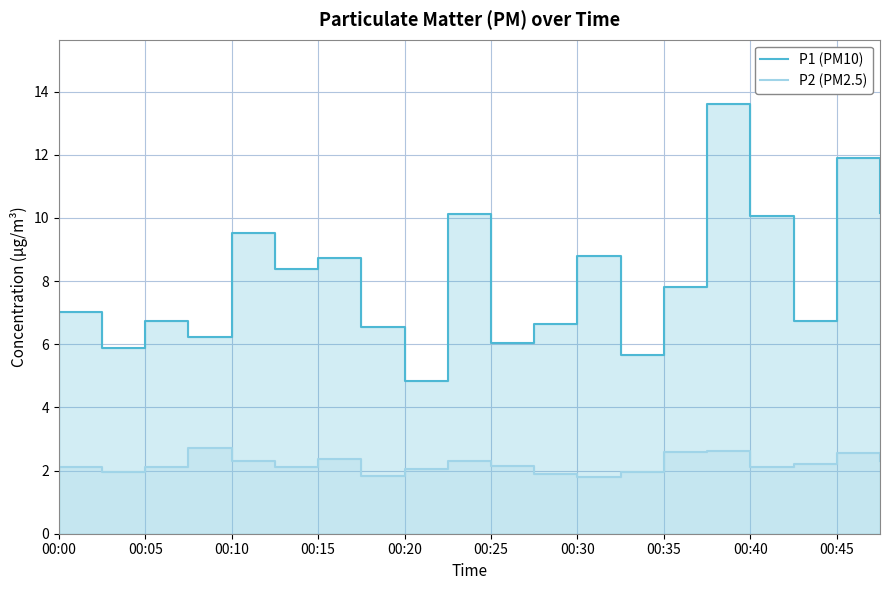

What are all the series names shown in the legend?

P1 (PM10), P2 (PM2.5)